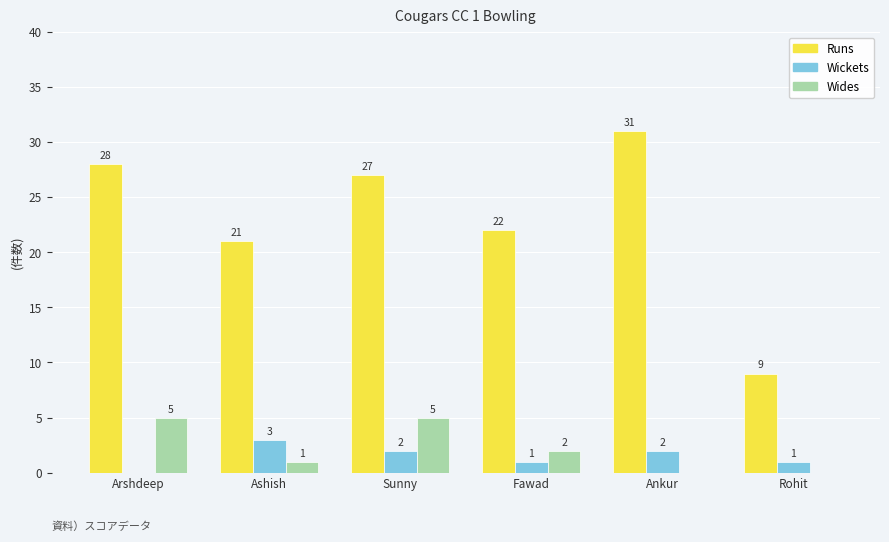

How many categories are shown in the chart?

6